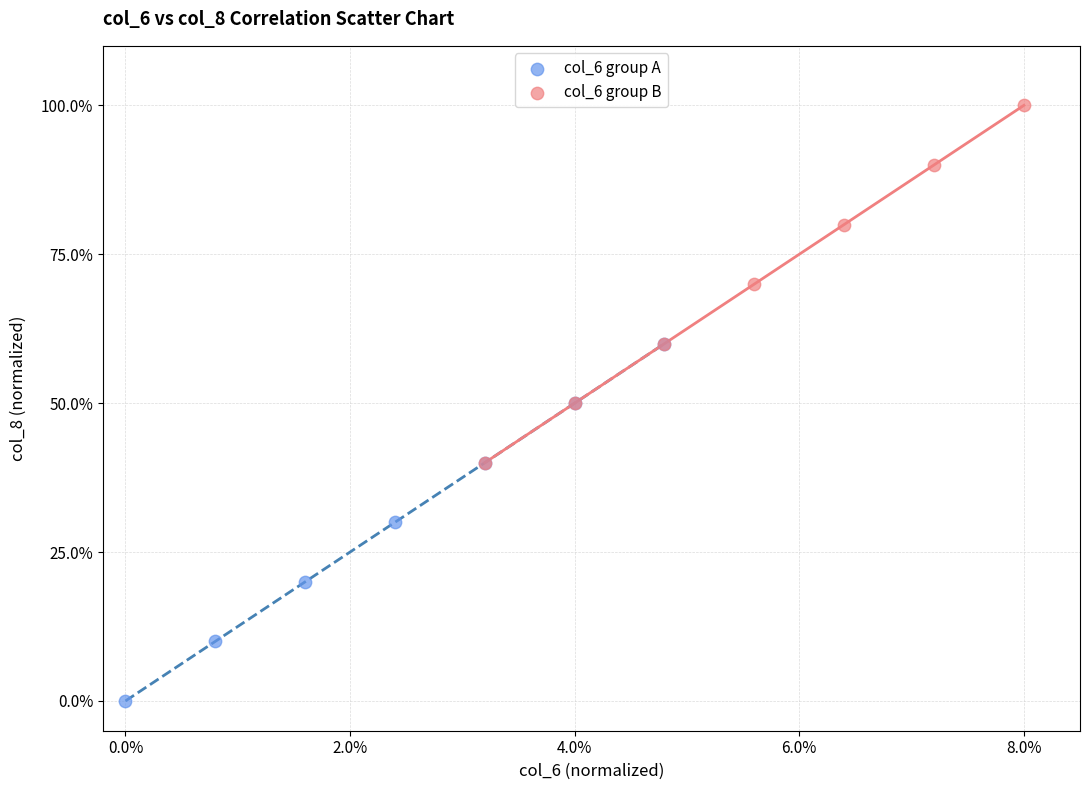

What are all the series names shown in the legend?

col_6 group A, col_6 group B